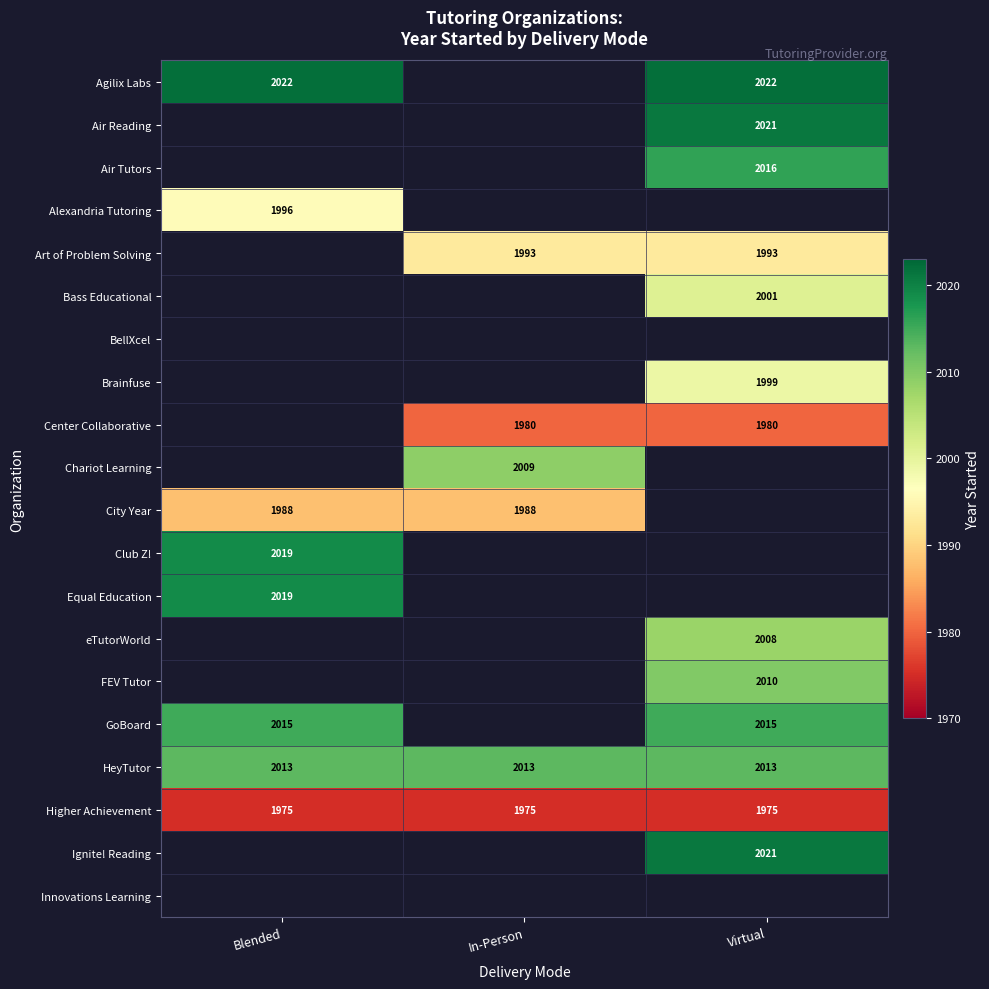

Between Blended and Virtual, which is larger?

Blended